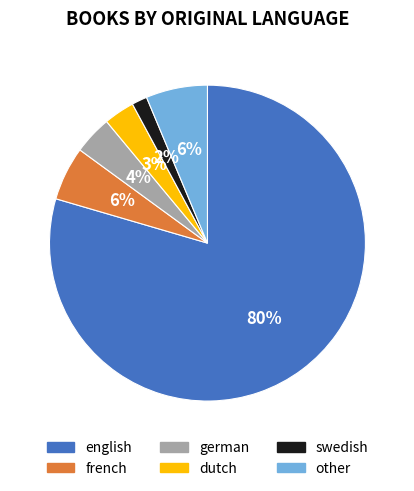

Is it true that french is 6% of the pie?

True